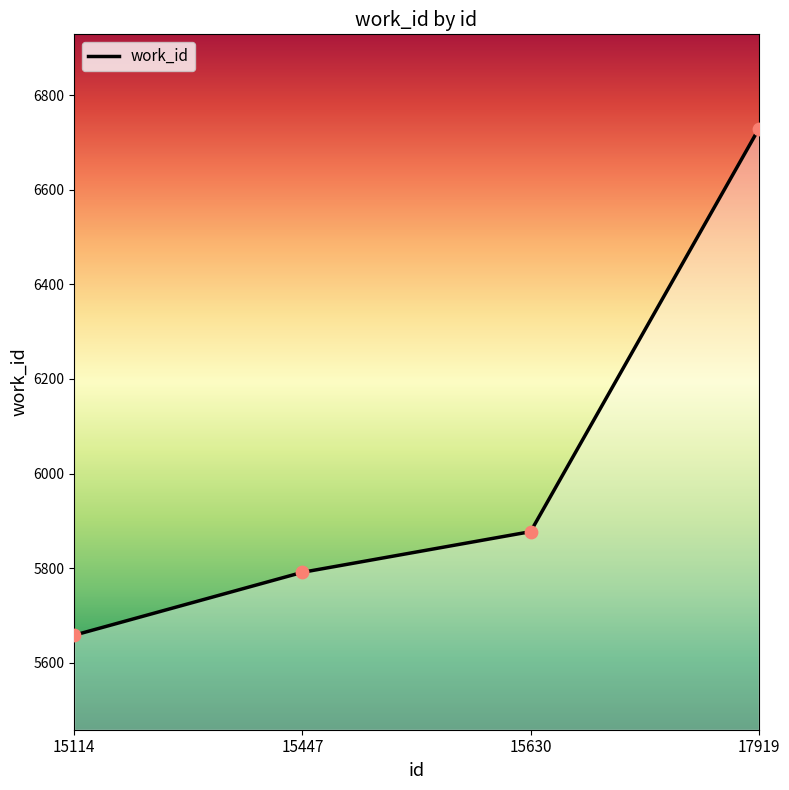

What is the ratio of the value at 17919 to the value at 15447?

1.2